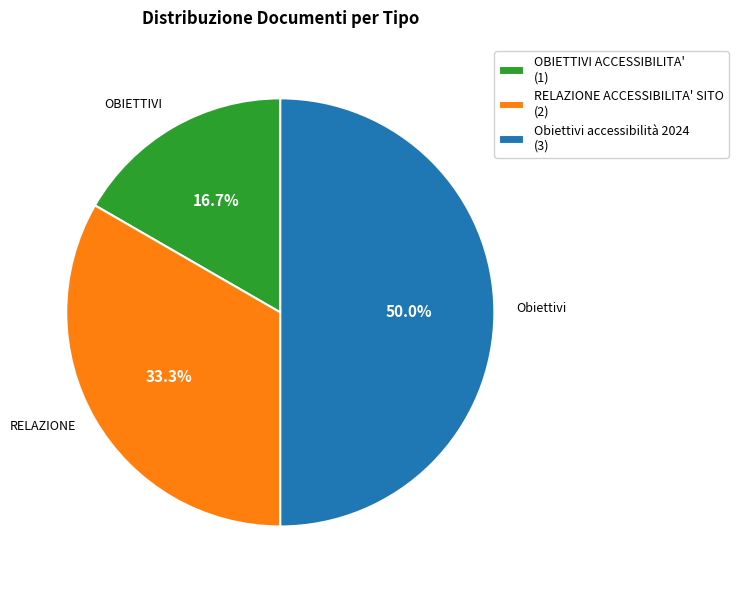

Which slice is the smallest?

OBIETTIVI ACCESSIBILITA'